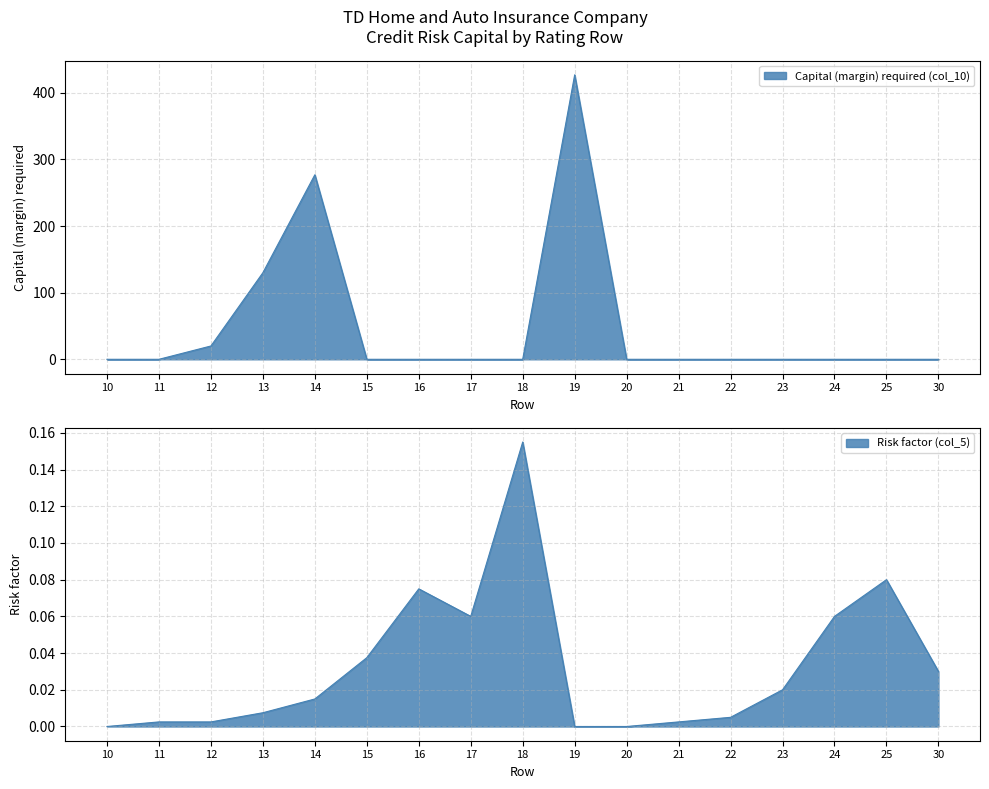

Where is Risk factor (col_5) nearest to the value 0?

10